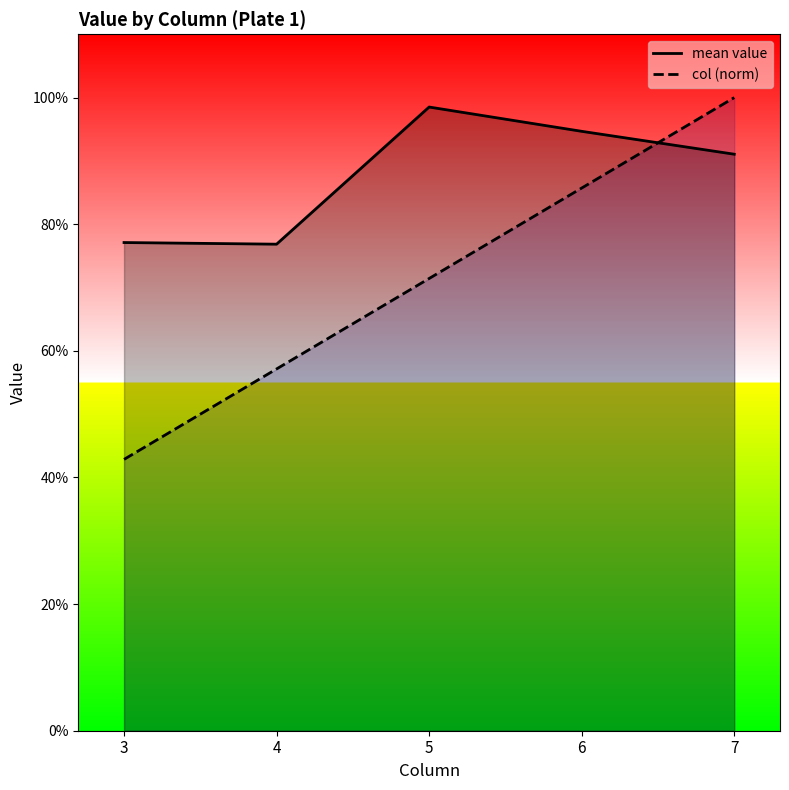

What is the average value of the col (norm) series?

0.7